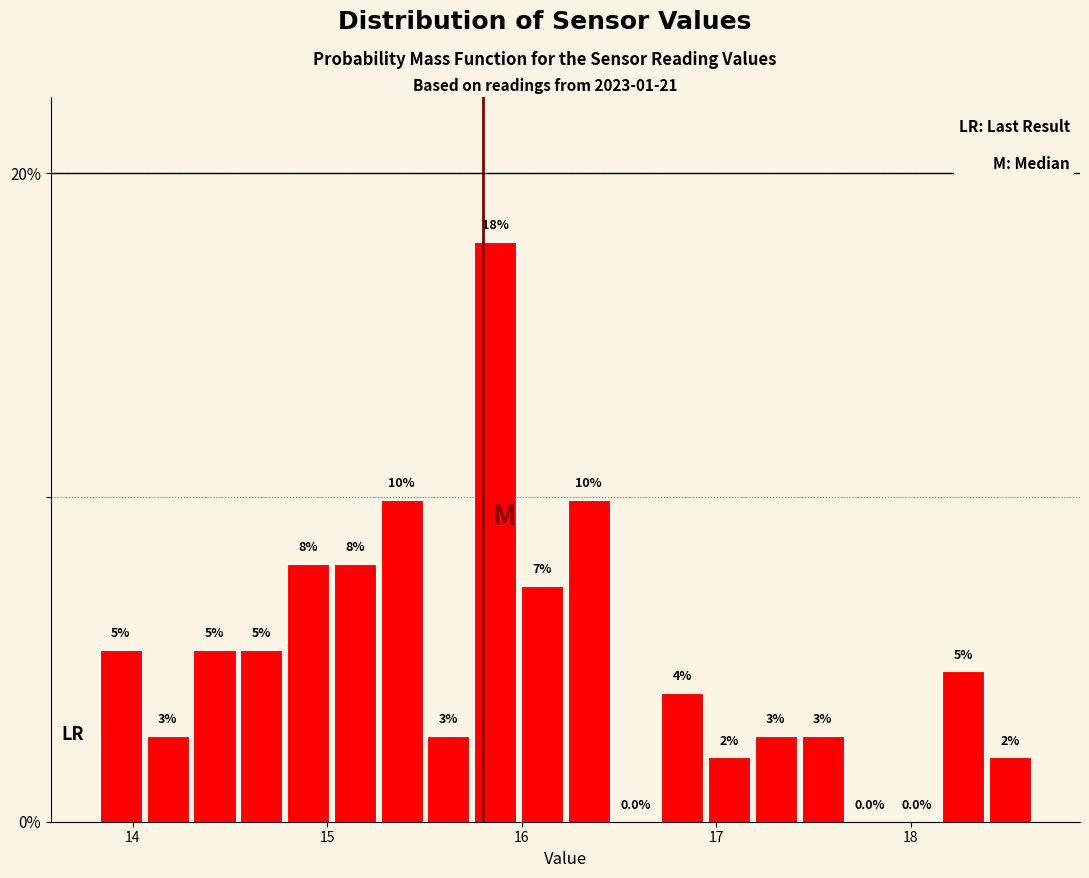

Read against the x-axis, roughly where is the centre of the tallest bar?

15.9